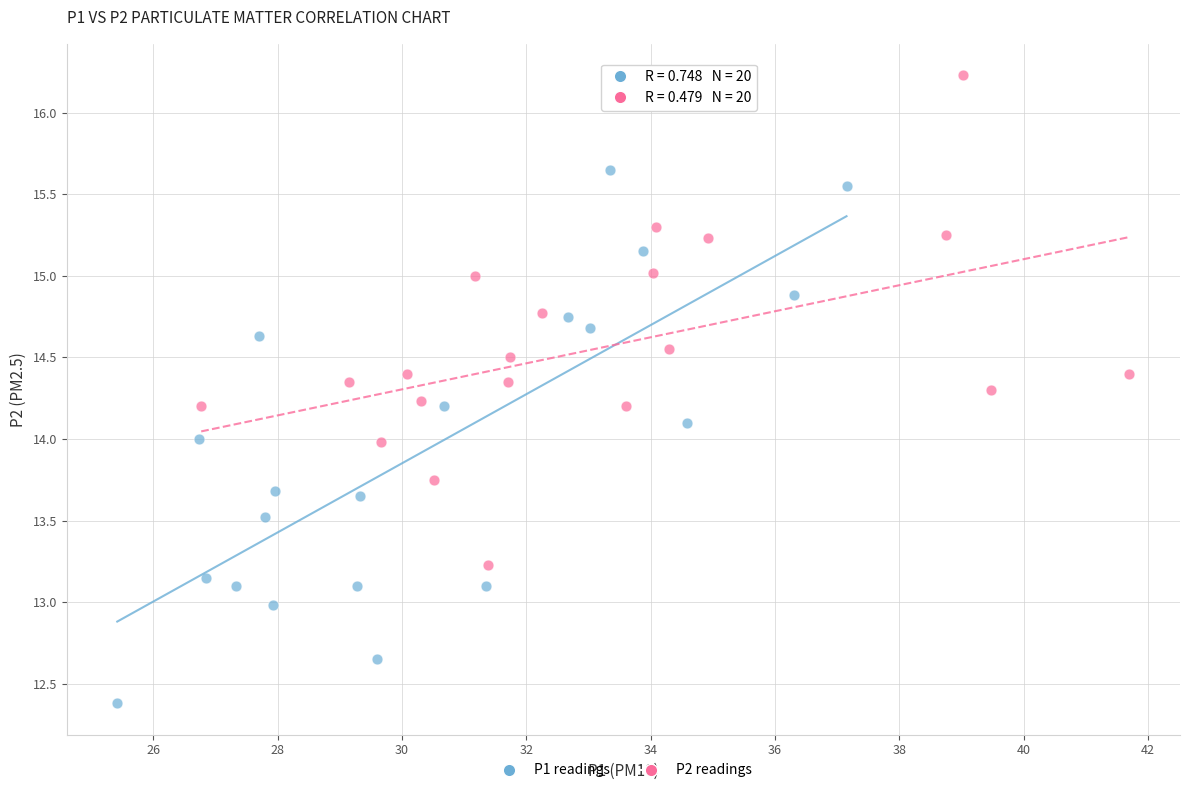

What are all the series names shown in the legend?

P1 readings, P2 readings